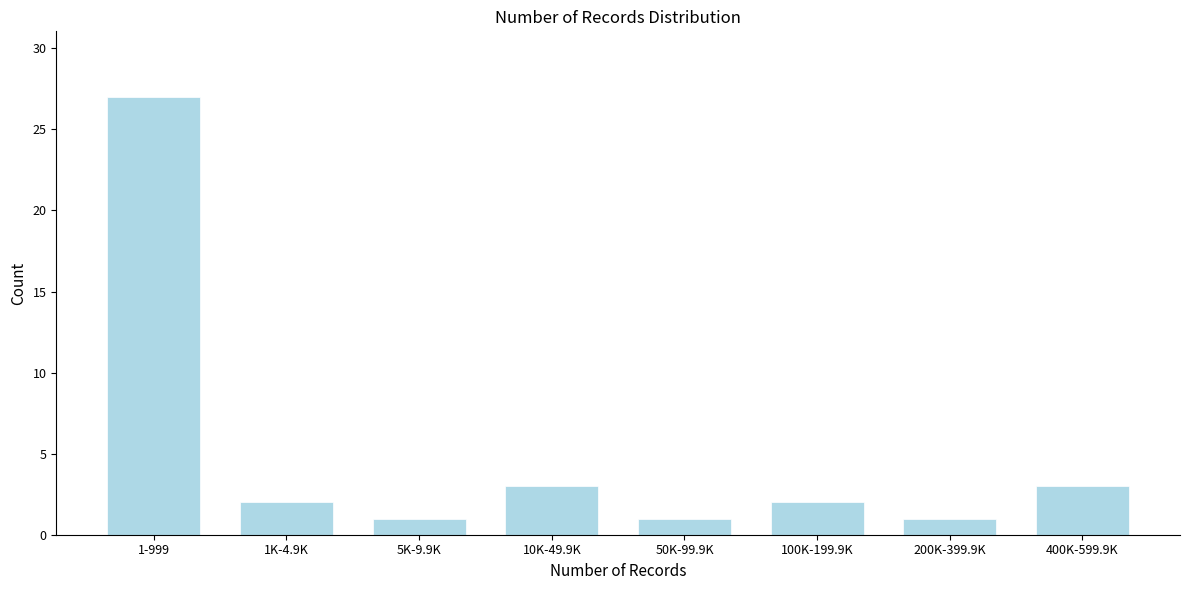

Reading left to right, extract all data points from this chart.

27	2	1	3	1	2	1	3